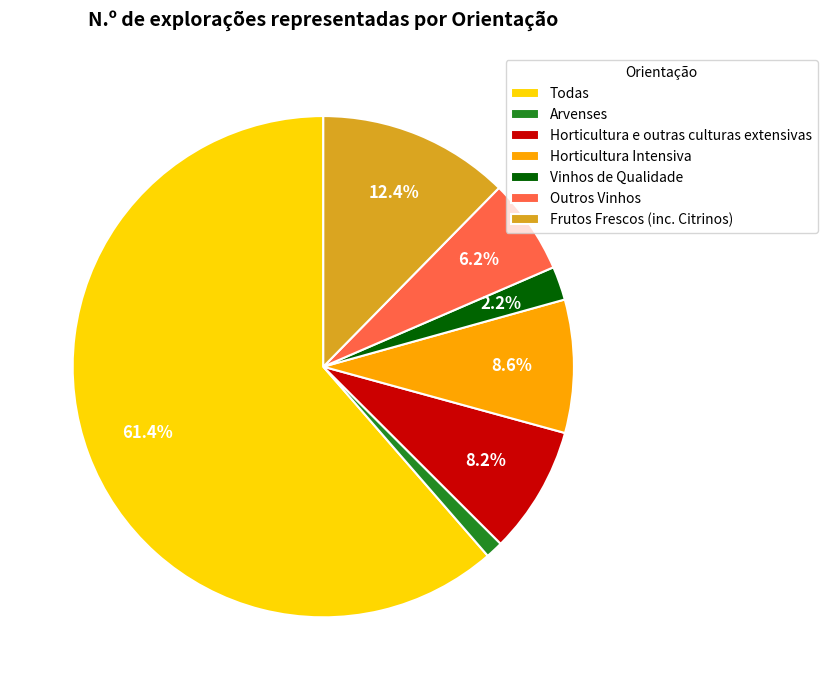

What is the ratio of the value at Frutos Frescos (inc. Citrinos) to the value at Horticultura e outras culturas extensivas?

1.5